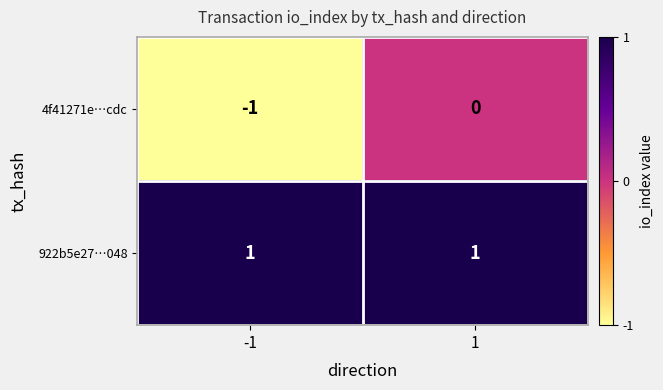

True or false: 922b5e27…048 has a value of 1 at -1.

True